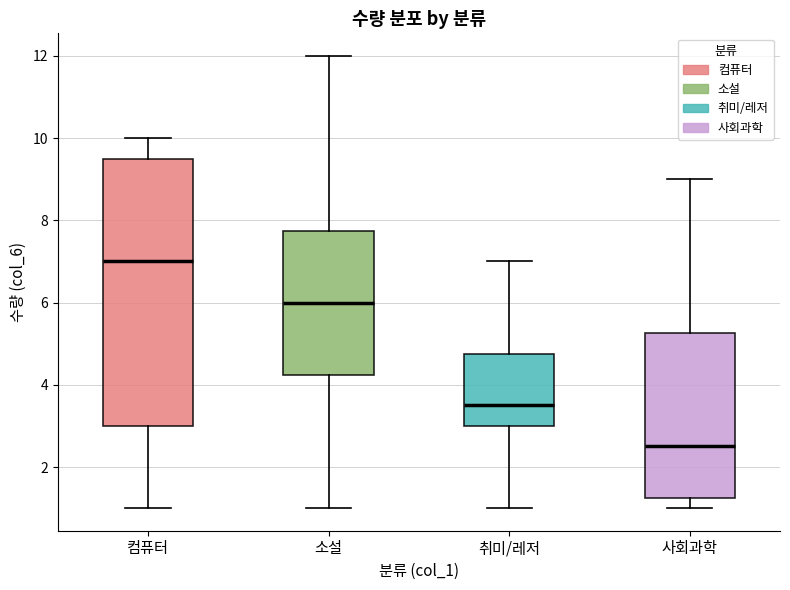

Reading left to right, read every box against the y-axis: the position of its median line, the range the box covers, and the ends of its whiskers. The values are not printed on the chart, so give them approximately, as read against the axis.

컴퓨터: median 7.0, box 3.0 to 9.6, whiskers 1.0 to 10.0
소설: median 6.0, box 4.2 to 7.8, whiskers 1.0 to 12.0
취미/레저: median 3.6, box 3.0 to 4.8, whiskers 1.0 to 7.0
사회과학: median 2.6, box 1.2 to 5.2, whiskers 1.0 to 9.0